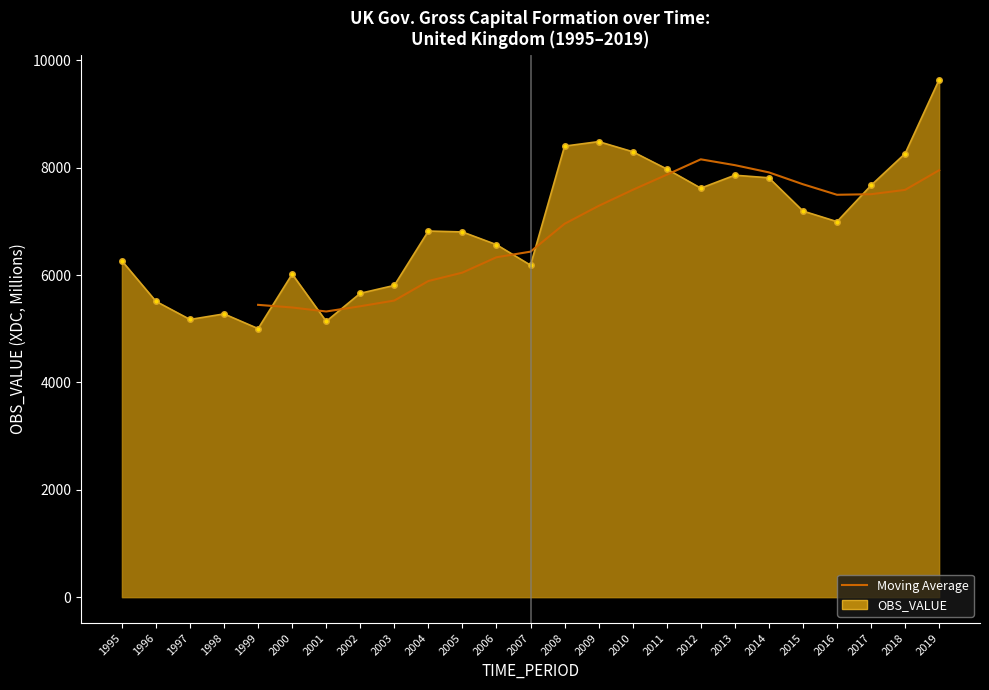

What is the difference between the second highest and minimum values?

3484